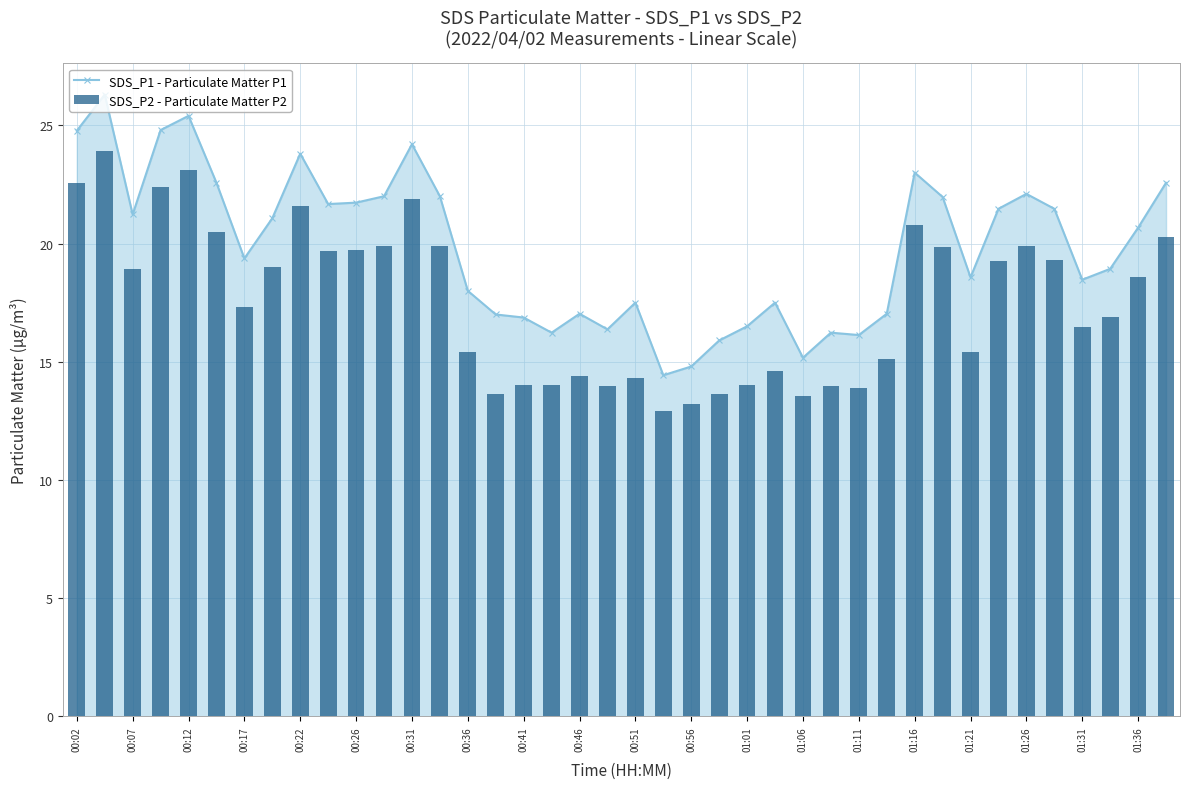

Where does the SDS_P1 - Particulate Matter P1 series first go above 20?

00:02